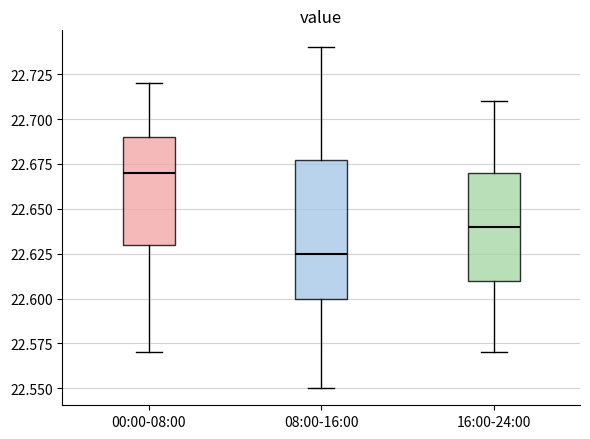

Reading left to right, read every box against the y-axis: the position of its median line, the range the box covers, and the ends of its whiskers. The values are not printed on the chart, so give them approximately, as read against the axis.

00:00-08:00: median 22.670, box 22.630 to 22.690, whiskers 22.570 to 22.720
08:00-16:00: median 22.625, box 22.600 to 22.680, whiskers 22.550 to 22.740
16:00-24:00: median 22.640, box 22.610 to 22.670, whiskers 22.570 to 22.710